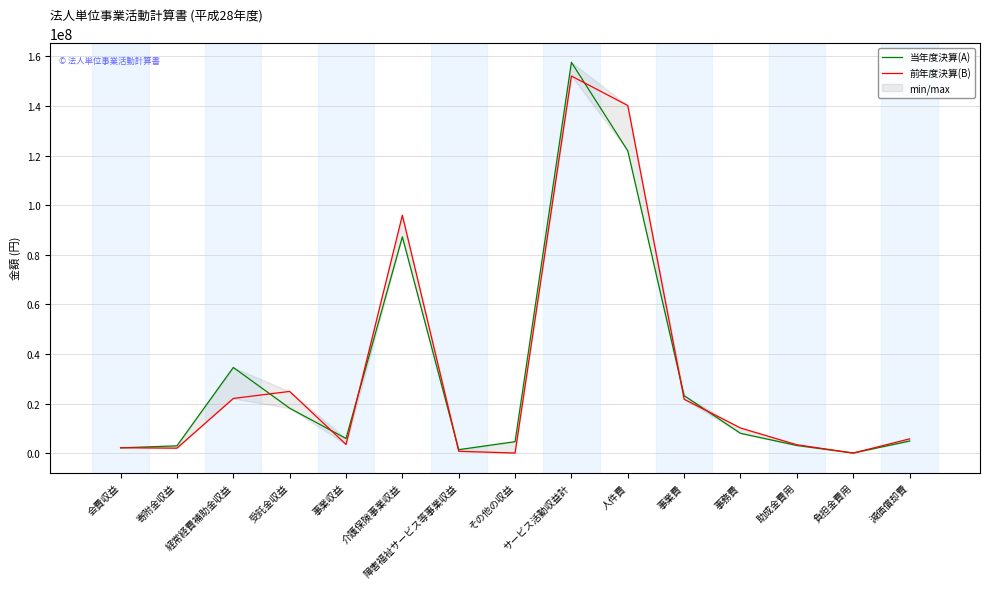

What is the difference between the 前年度決算(B) values at 会費収益 and 事業収益?

1316691